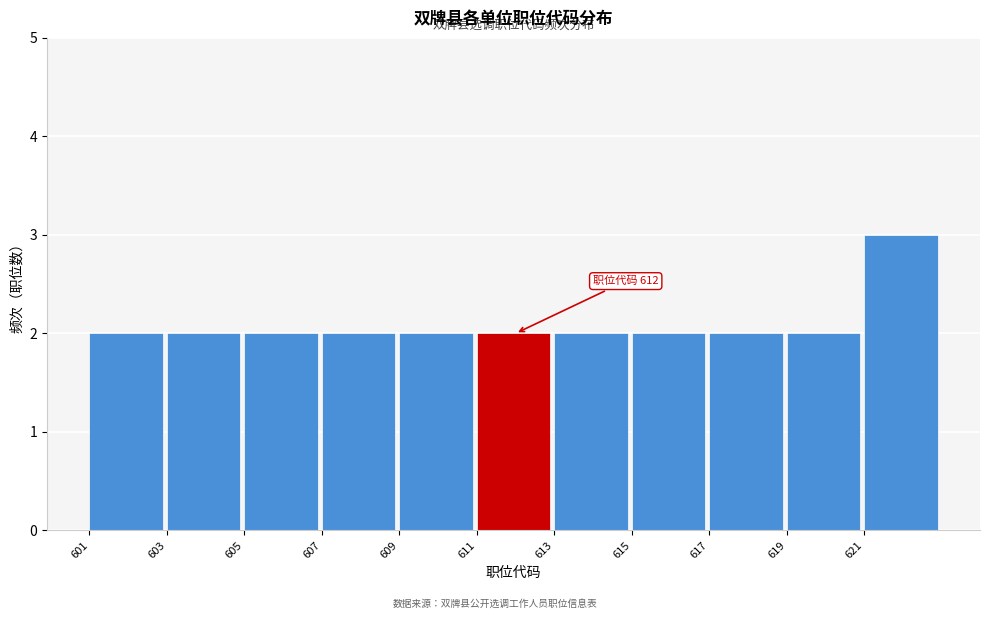

Over which range of the x-axis is the bar tallest?

621 to 623